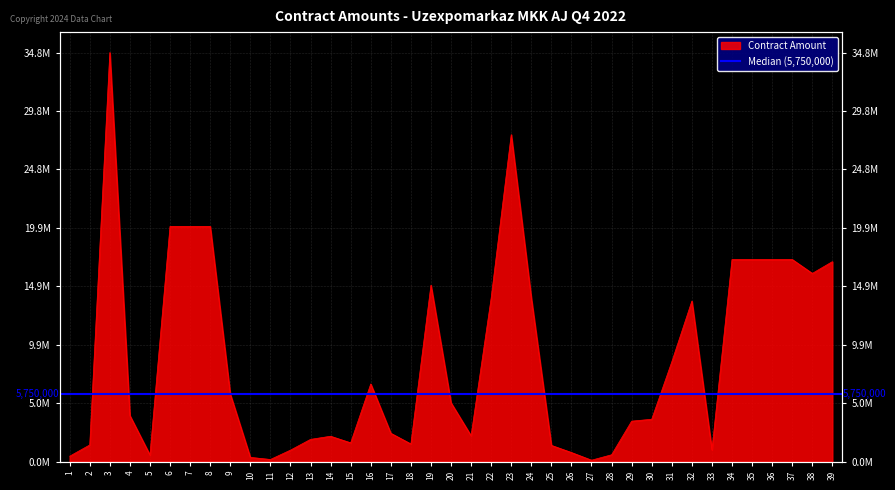

What is the difference between the maximum and minimum values?

34656000